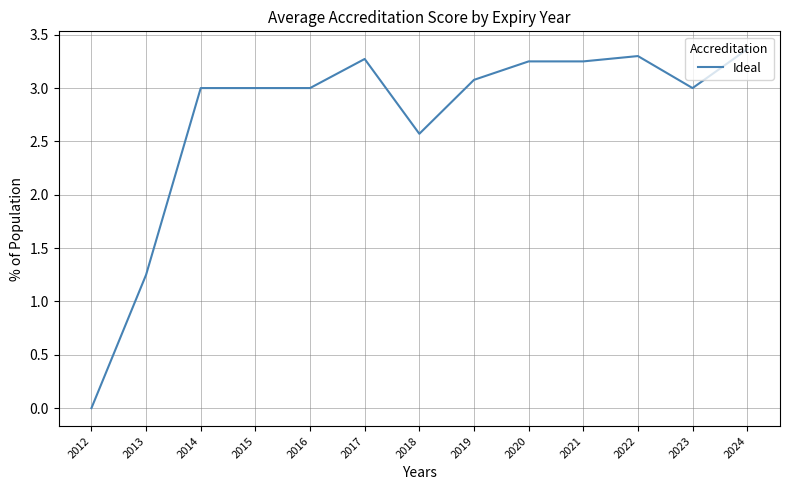

What is the sum of all values?

35.3